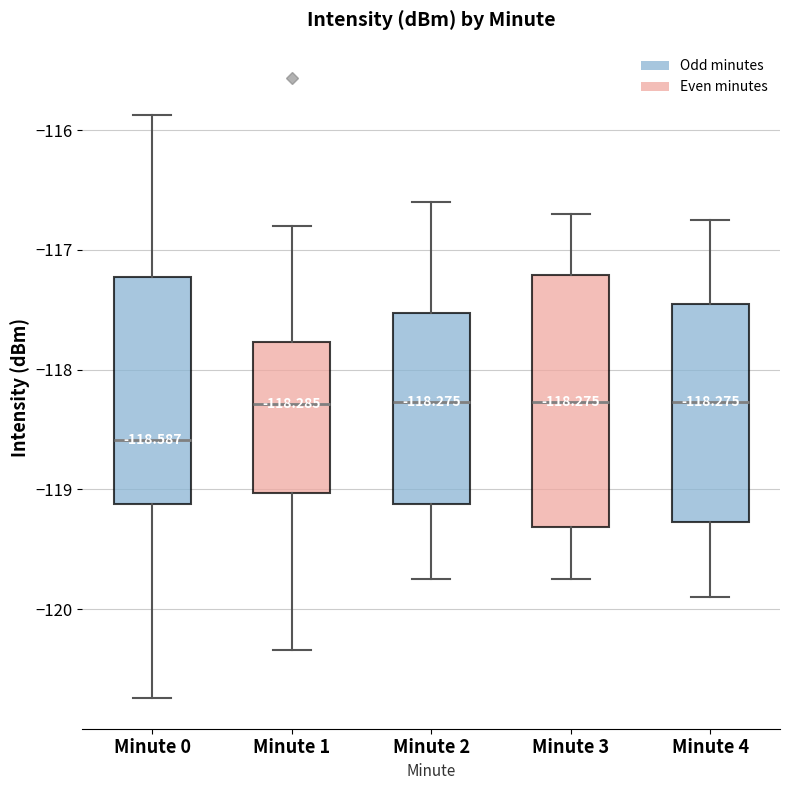

Comparing the boxes themselves (not the whiskers), which one is the tallest?

Minute 3